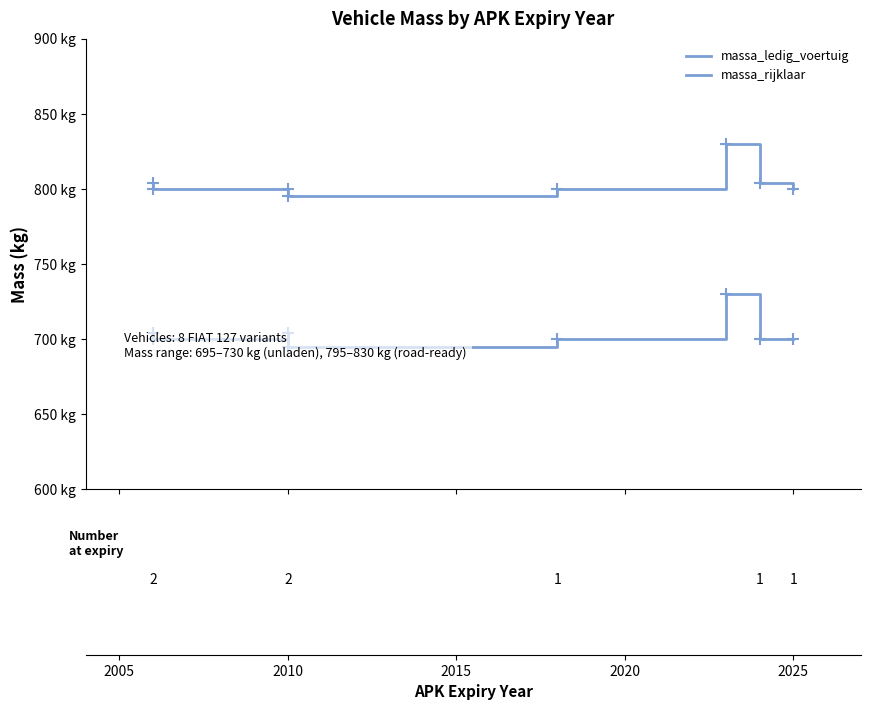

True or false: massa_ledig_voertuig and massa_rijklaar cross at least once.

False